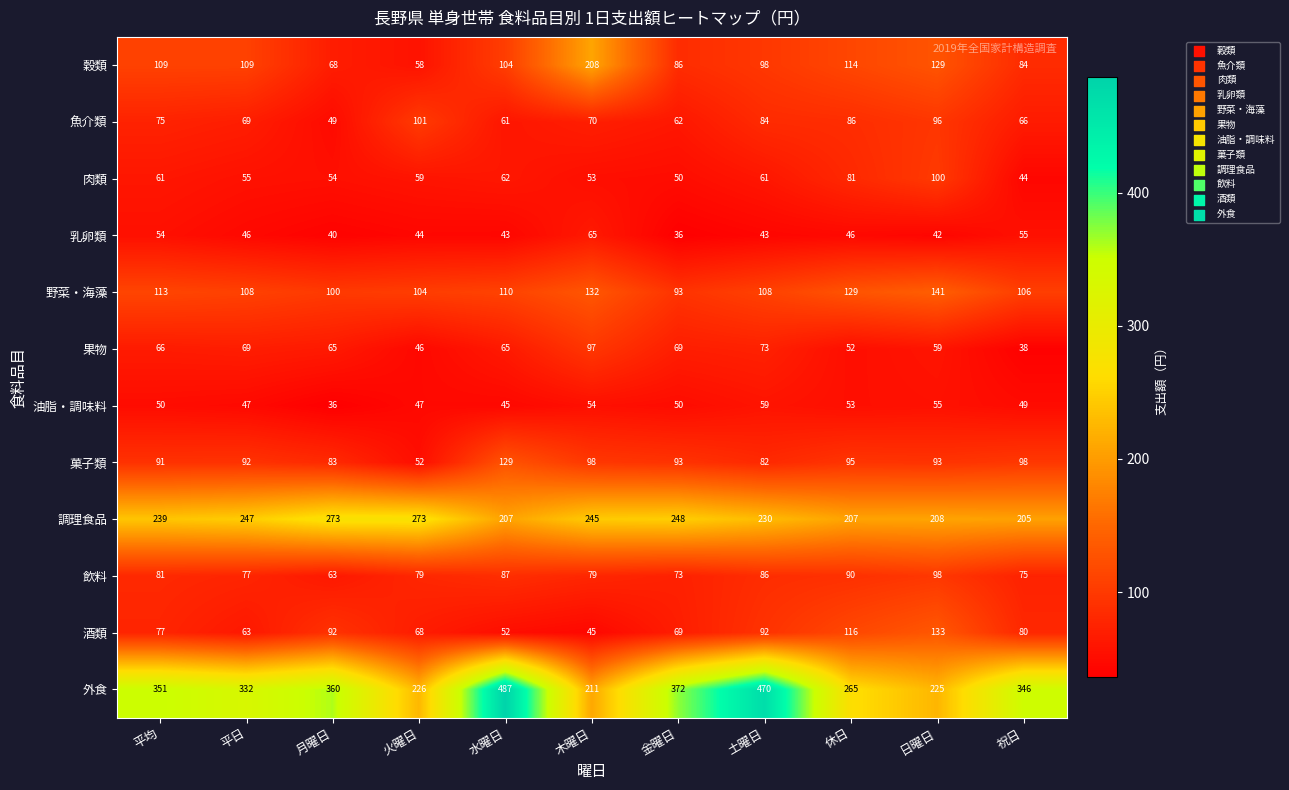

Which category has the highest value across all series?

水曜日